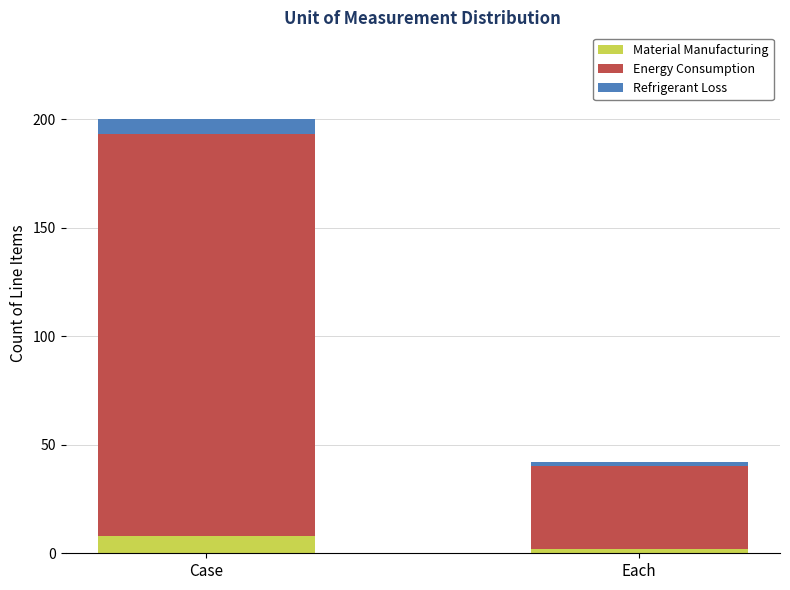

At which category is the sum across all series the highest?

Case